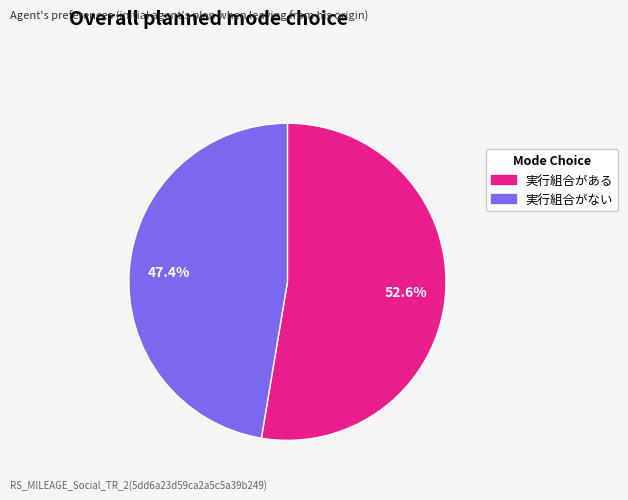

How many slices are in this pie chart?

2